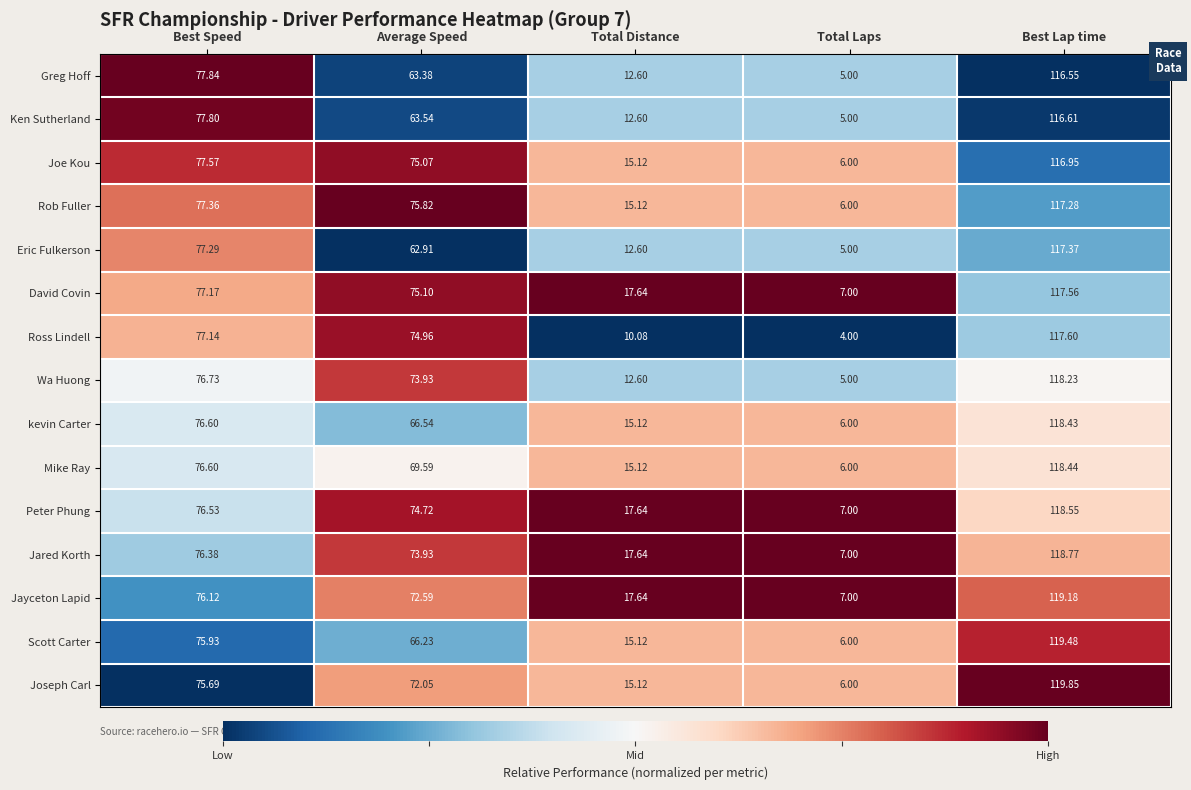

List the labels in order of Joseph Carl value, largest first.

Best Lap time, Best Speed, Average Speed, Total Distance, Total Laps